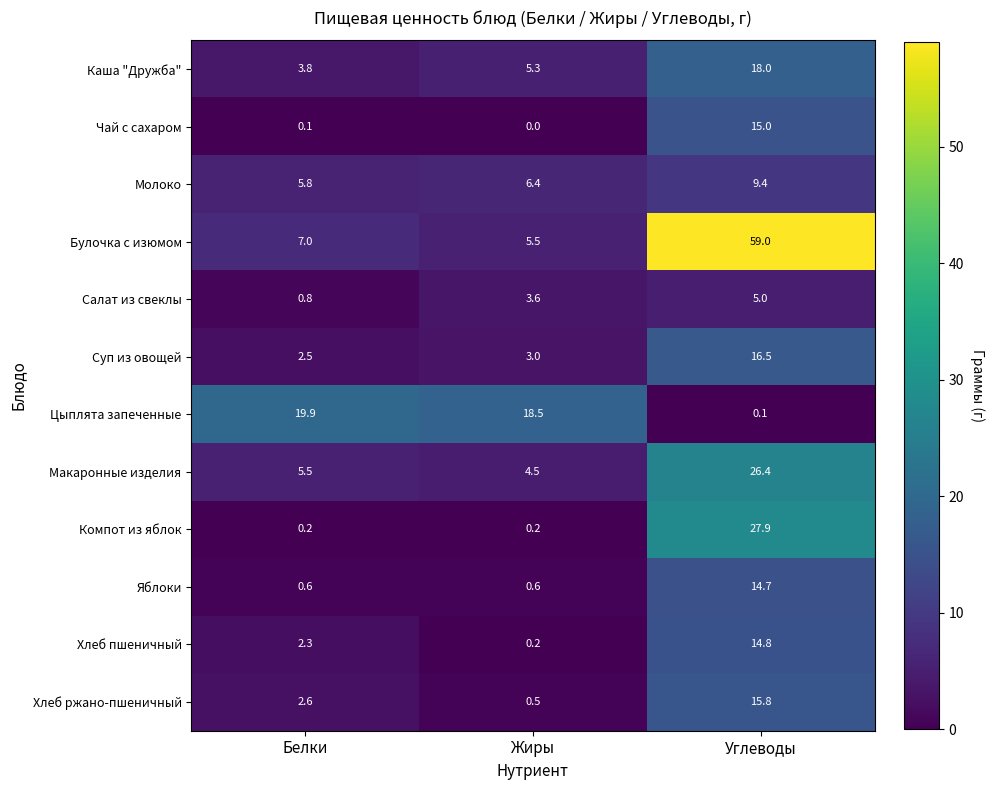

What is the sum of all Молоко values?

21.6